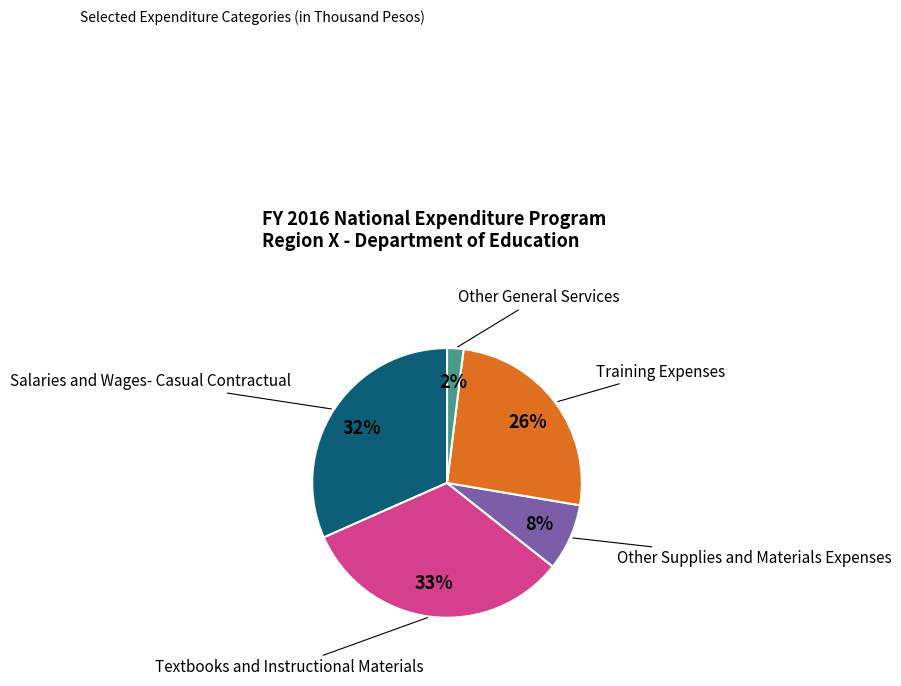

Is there any slice that represents more than half of the pie?

No